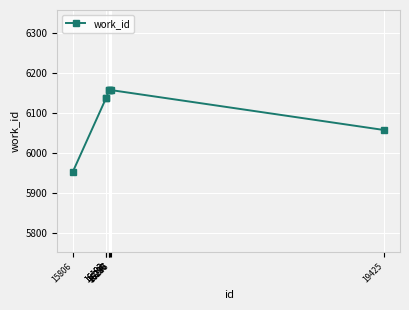

The chart shows a value of 9915 at 16193. True or false?

False